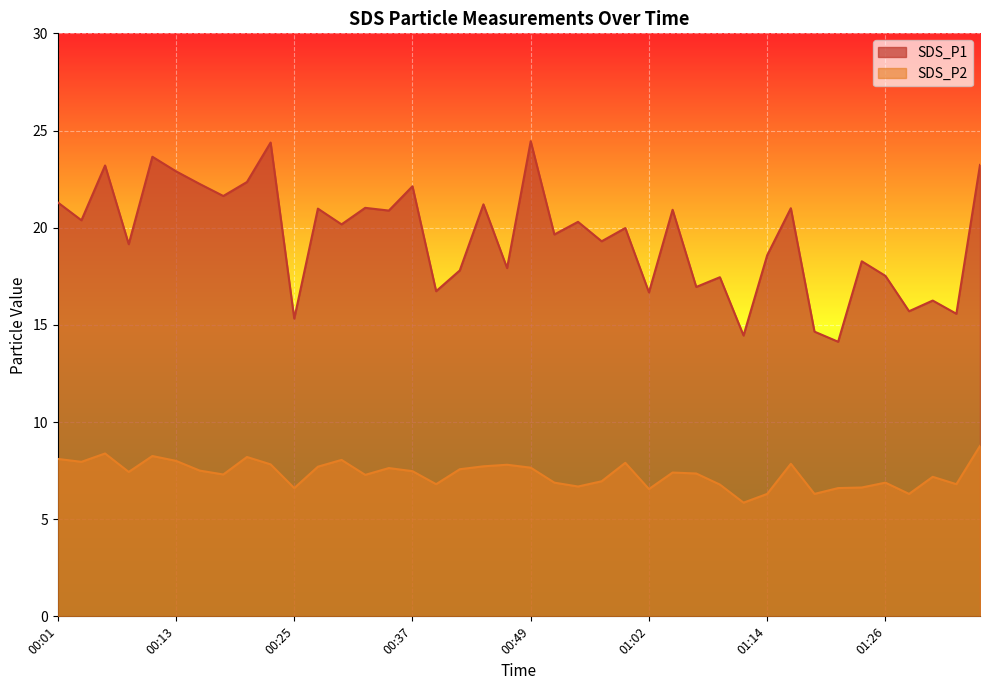

Where is the first local minimum for SDS_P2?

00:03